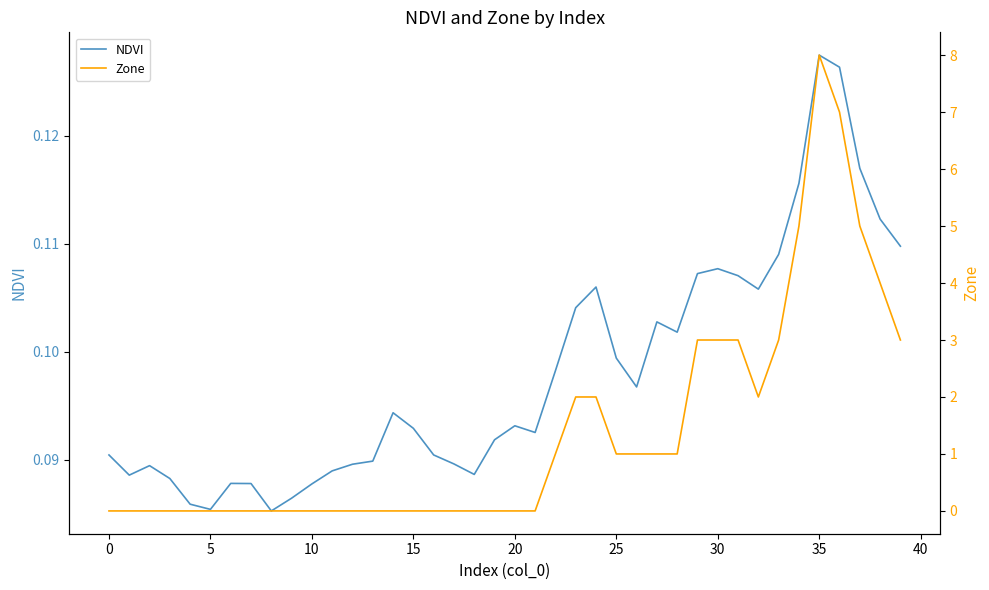

At which label is Zone closest to 4?

38